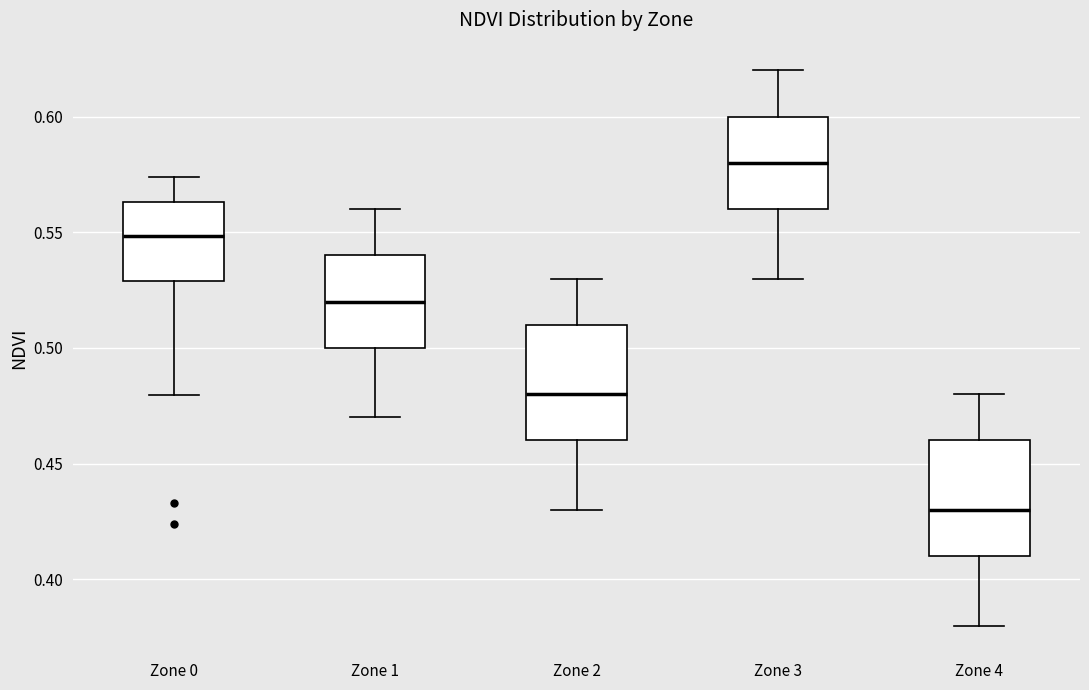

Where is the upper edge of the box for Zone 3 on the y-axis? The values are not printed on the chart, so give them approximately, as read against the axis.

0.600